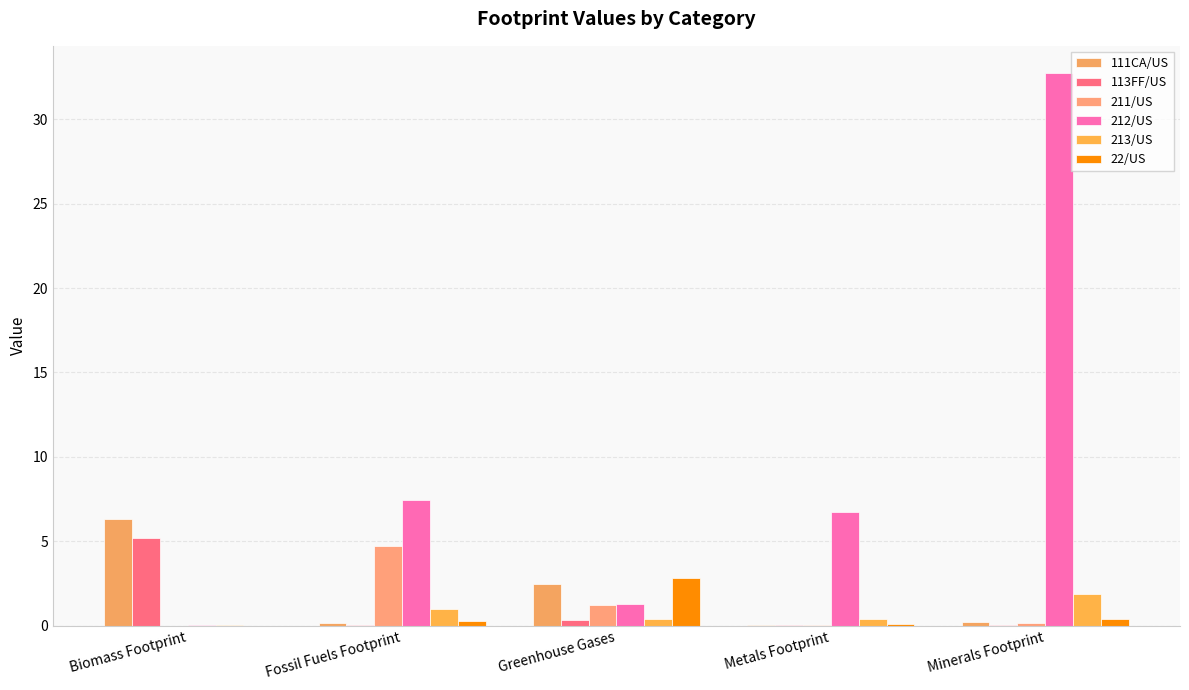

What is the maximum value for 211/US?

4.7